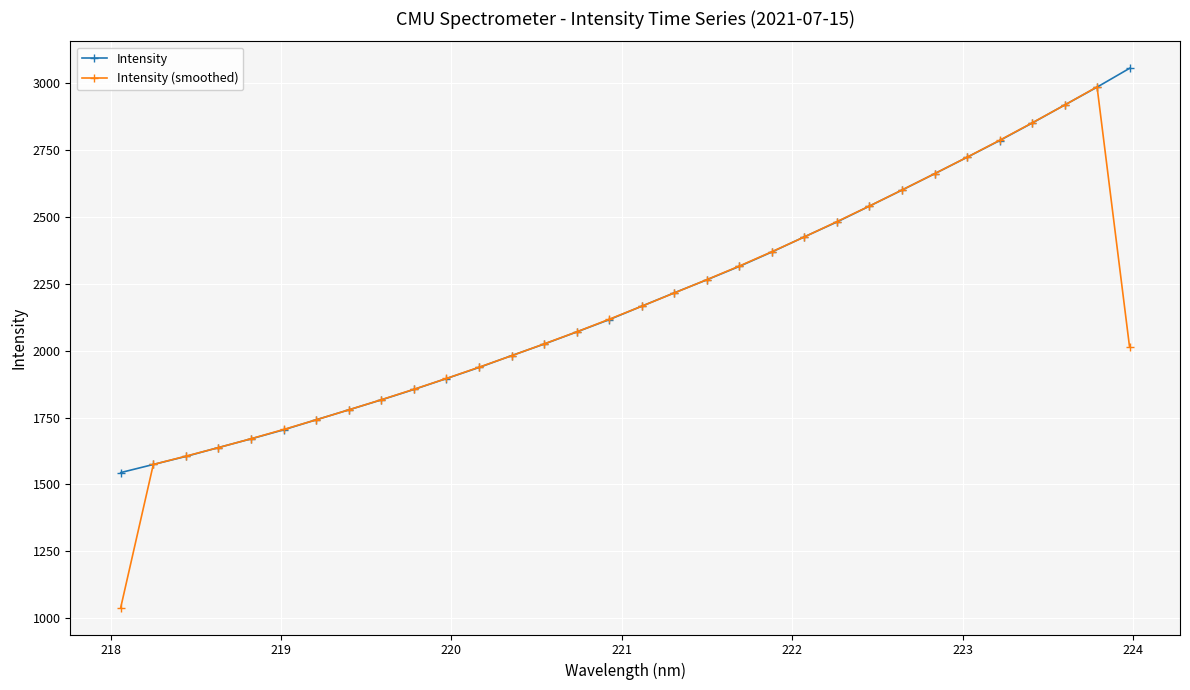

What is the maximum value shown in the chart?

3056.1